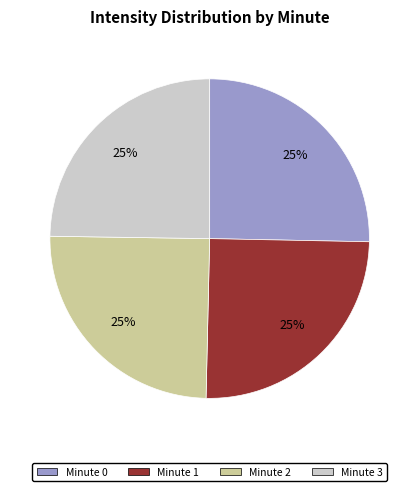

Is there any slice that represents more than half of the pie?

No